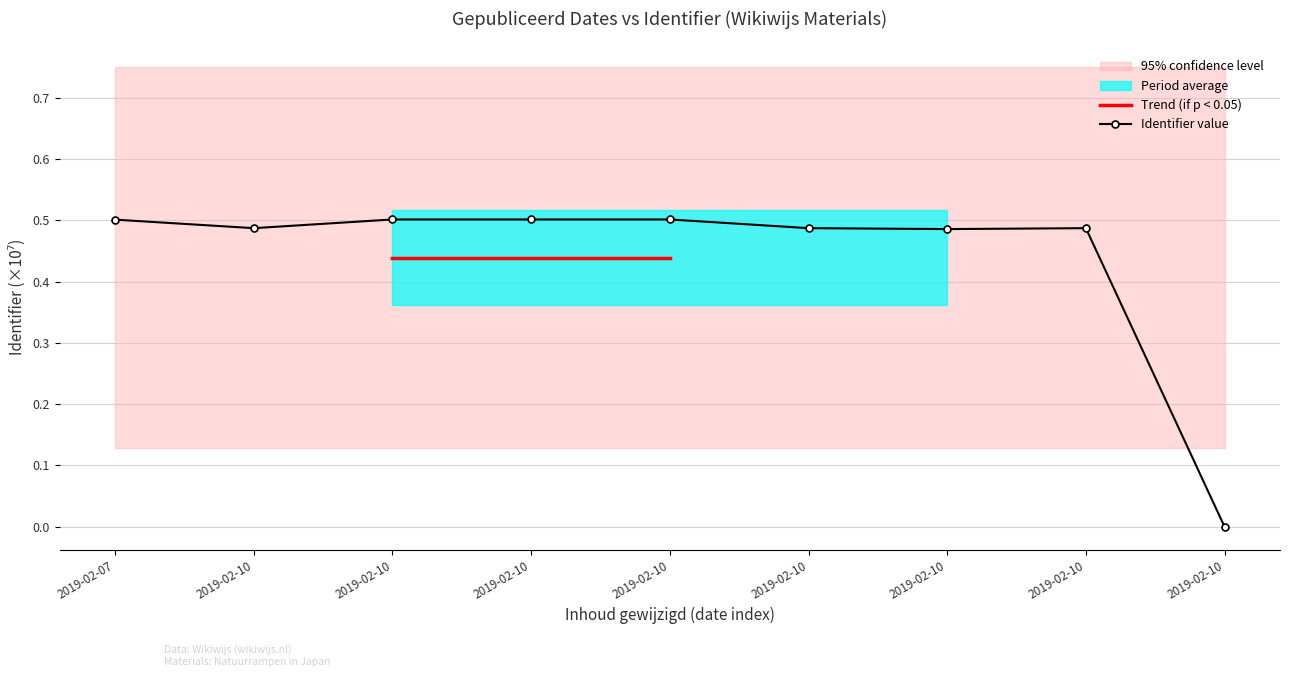

Is it true that the value at 2019-02-10 is 0.7?

False